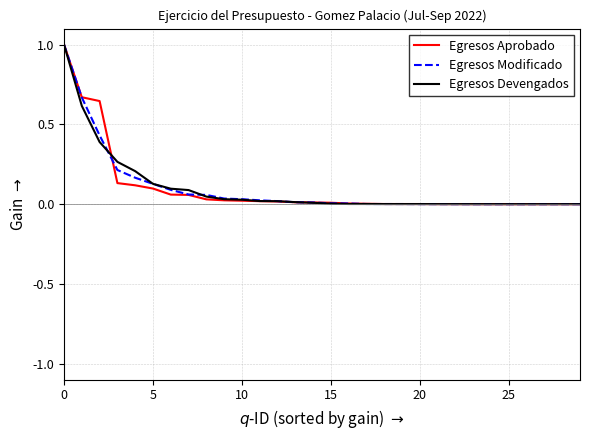

Is this an area chart (filled region under the line)?

No